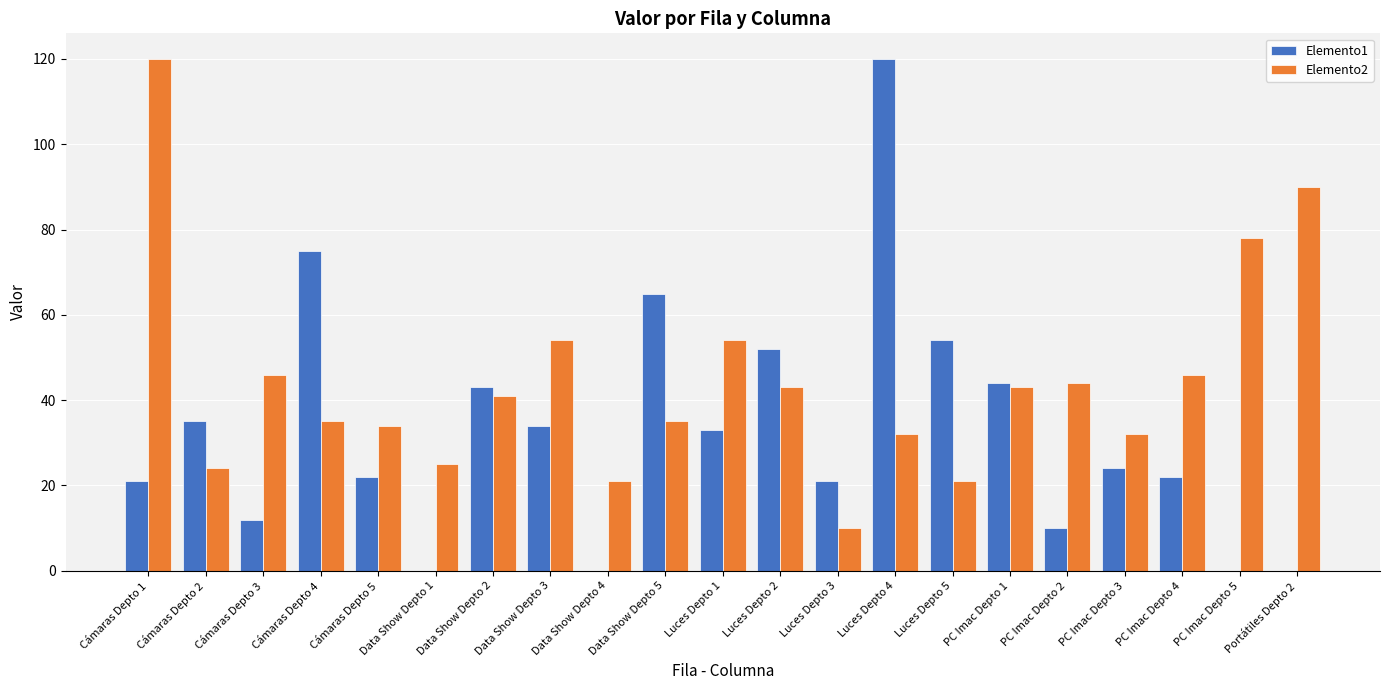

Which series changed the most between Cámaras Depto 4 and Luces Depto 3?

Elemento1